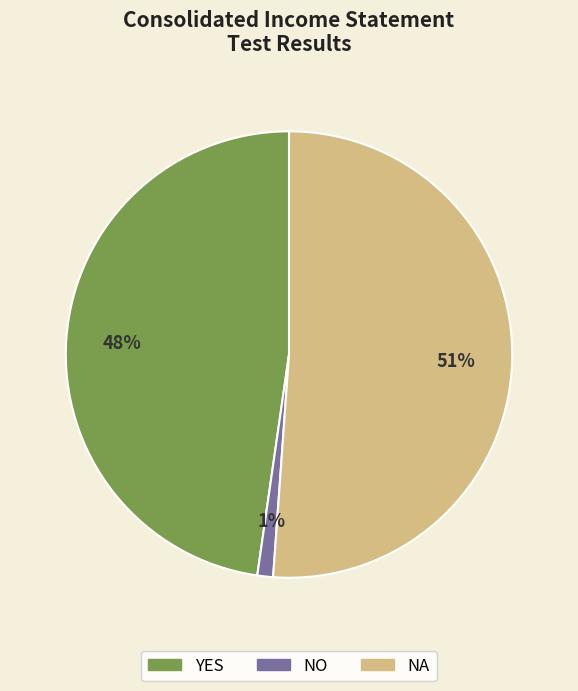

Combined, do NO and YES account for over 50%?

No